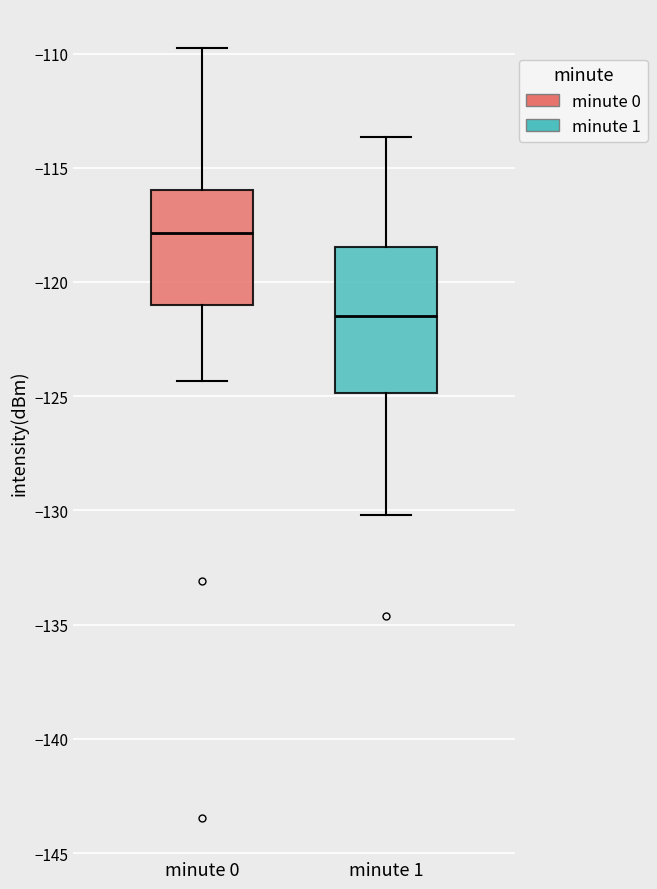

Where does the lower whisker of the box for minute 0 end on the y-axis? The values are not printed on the chart, so give them approximately, as read against the axis.

-124.5